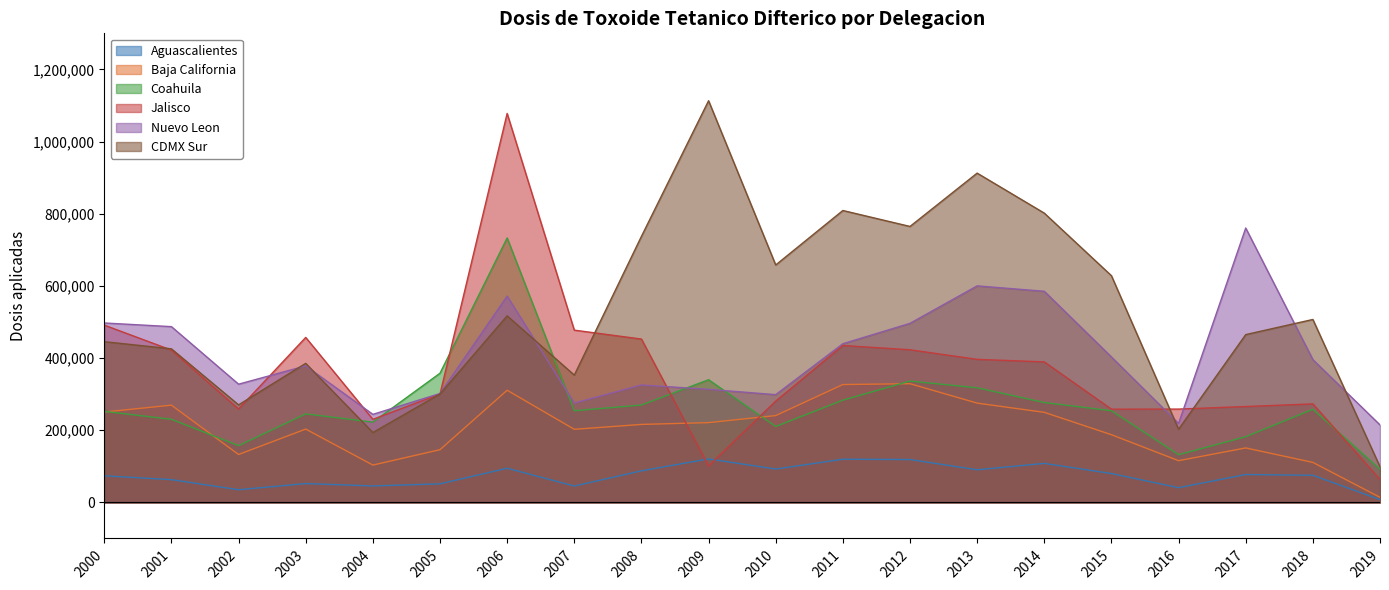

Reading left to right, what are all the values shown in this chart?

Aguascalientes: 73650	62977	35036	52114	45600	51368	94598	45234	87433	120425	92406	119562	118722	90342	108024	79933	40676	77190	75051	7594
Baja California: 250411	269409	132699	203119	103386	146007	310754	202512	216066	221024	240505	326559	328934	275083	249542	187533	115561	150865	110797	13976
Coahuila: 252222	230246	157200	245146	222421	357968	732888	253888	269742	339969	210341	283348	336198	317564	276711	253953	132136	181972	258046	91812
Jalisco: 491259	421993	258621	457127	230193	300137	1077927	477369	452607	100875	280667	434803	422964	396394	389415	258384	258565	265644	272962	63552
Nuevo Leon: 497221	487083	327584	378368	243938	301781	571529	275267	325384	313284	298595	439709	496232	600052	585077	403045	218747	760375	395678	214682
CDMX Sur: 445388	425579	270247	385286	193586	300523	517026	352720	737250	1113178	657985	808929	764752	912542	801662	628244	202613	465017	506944	98670